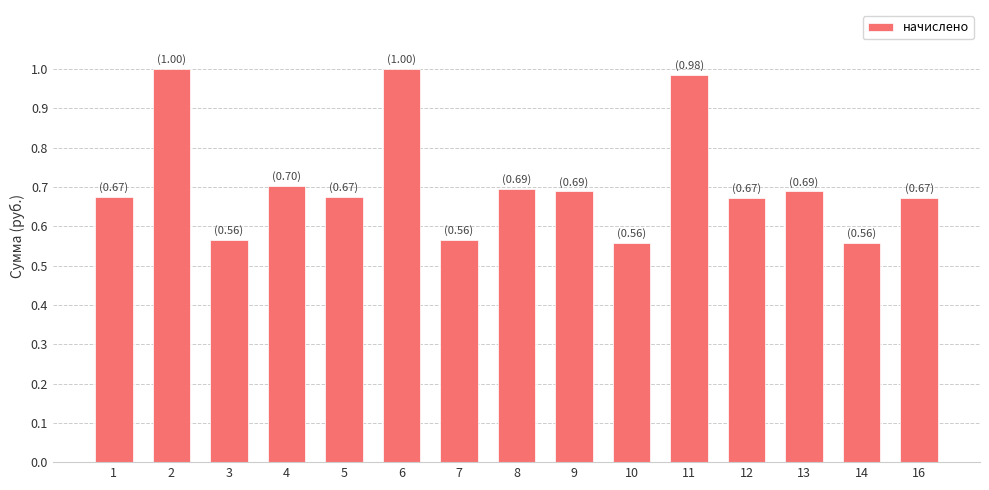

What is the sum of all values?

24657.6